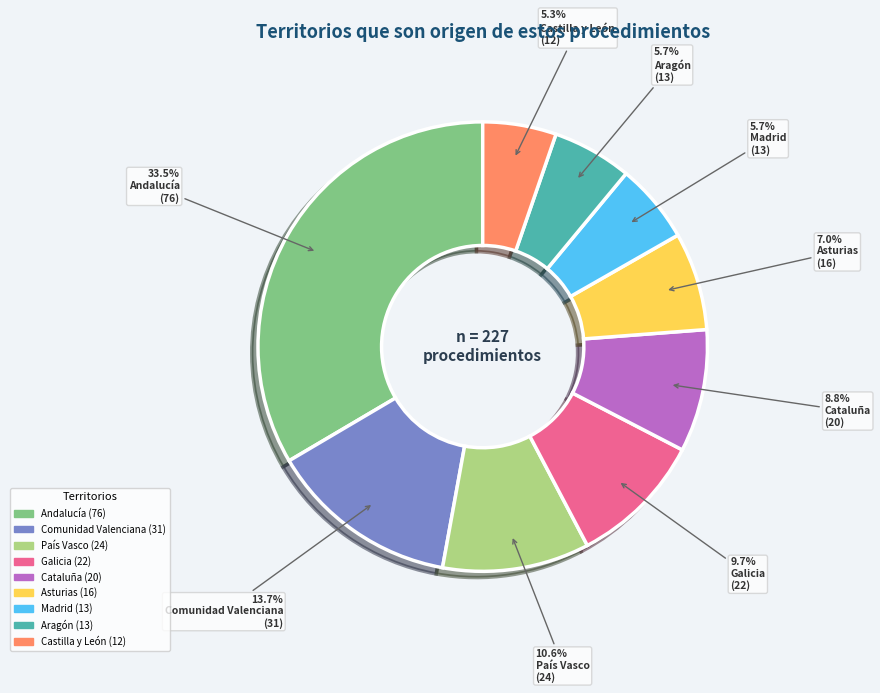

Is there a majority slice in this chart?

No